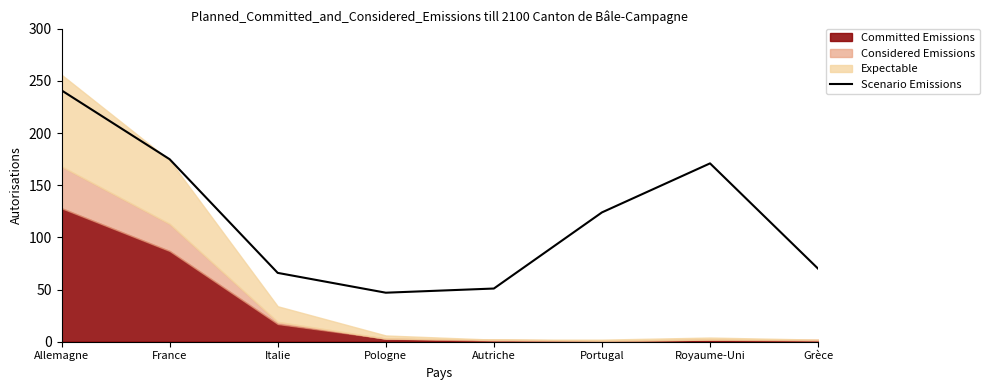

Reading right to left, transcribe all the data shown in this chart.

70	171	124	51	47	66	175	241